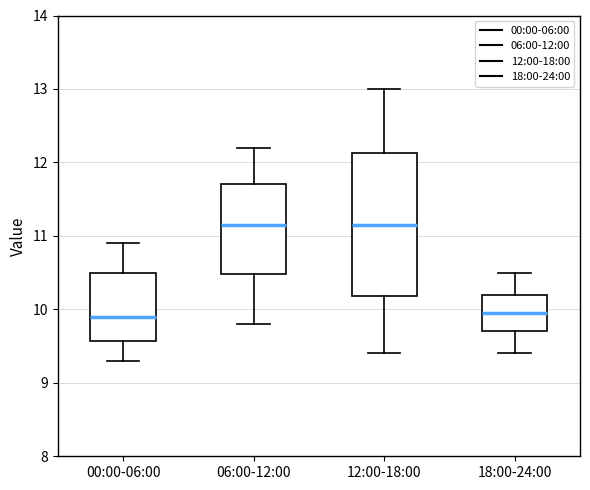

Reading left to right, transcribe this box plot: for each box, give where its median line is, the range the box spans, and where its two whiskers end, as read against the y-axis. The values are not printed on the chart, so give them approximately, as read against the axis.

00:00-06:00: median 9.9, box 9.6 to 10.5, whiskers 9.3 to 10.9
06:00-12:00: median 11.2, box 10.5 to 11.7, whiskers 9.8 to 12.2
12:00-18:00: median 11.2, box 10.2 to 12.1, whiskers 9.4 to 13.0
18:00-24:00: median 10.0, box 9.7 to 10.2, whiskers 9.4 to 10.5